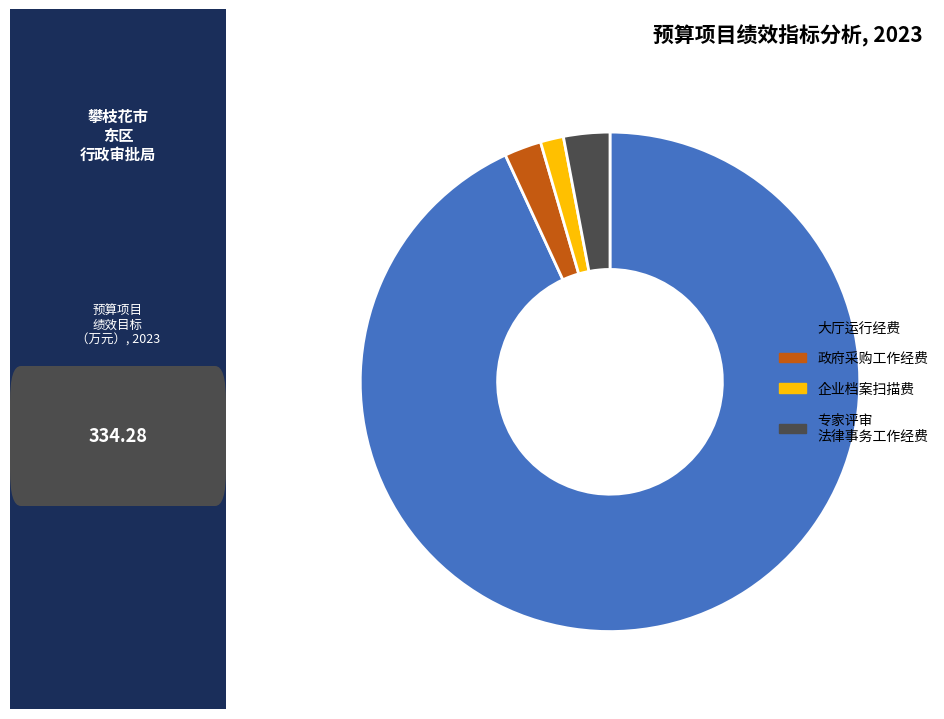

Rank the categories by value from lowest to highest.

企业档案扫描费, 政府采购工作经费, 专家评审 法律事务工作经费, 大厅运行经费